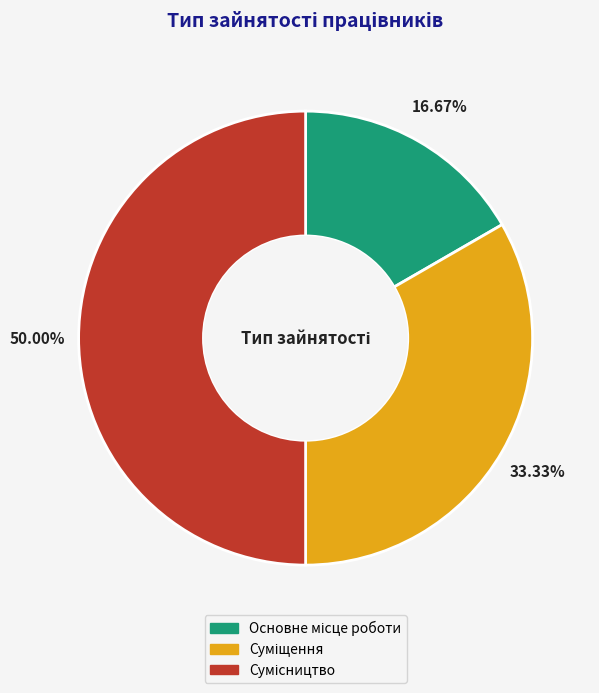

To the nearest percent, what is the difference between the Сумісництво and Суміщення slice percentages?

17%